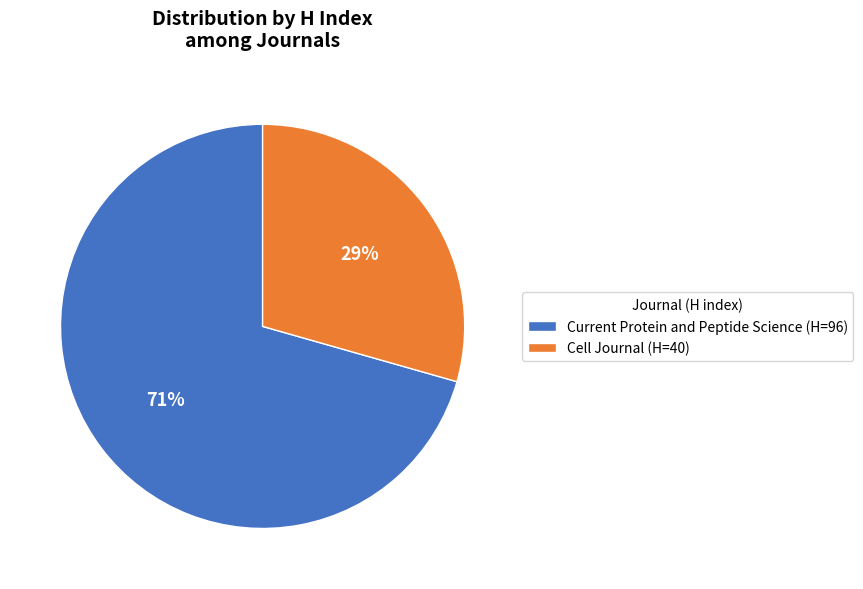

Is the sum of Cell Journal (H=40) and Current Protein and Peptide Science (H=96) greater than half?

Yes